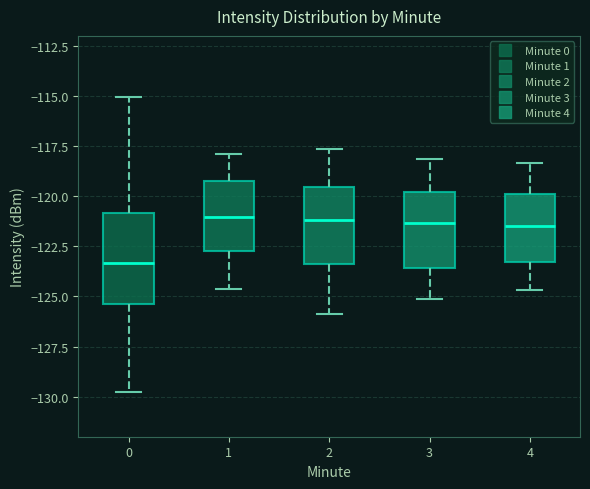

Comparing the boxes themselves (not the whiskers), which one is the tallest?

0